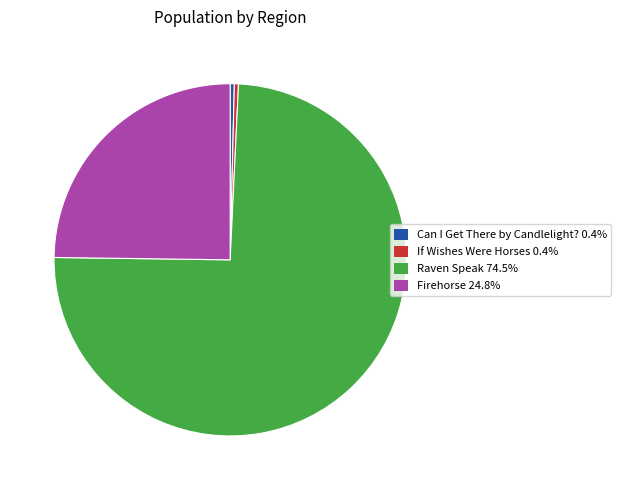

Approximately how many times larger is the value at Firehorse 24.8% compared to Can I Get There by Candlelight? 0.4%?

65.4